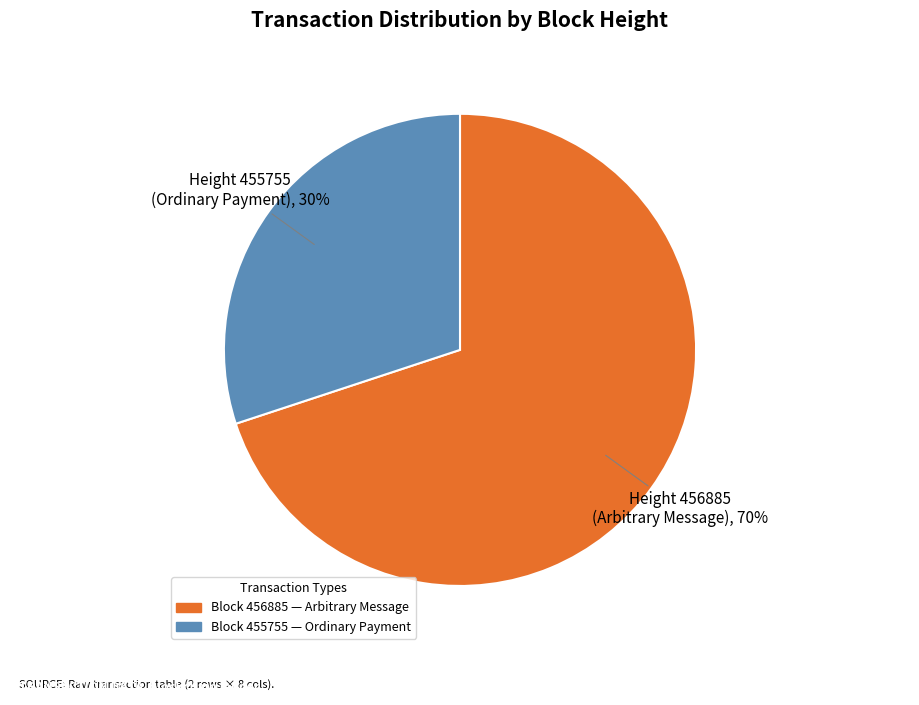

What percentage is the Height 455755 (Ordinary Payment), 30% slice, to the nearest percent?

30%